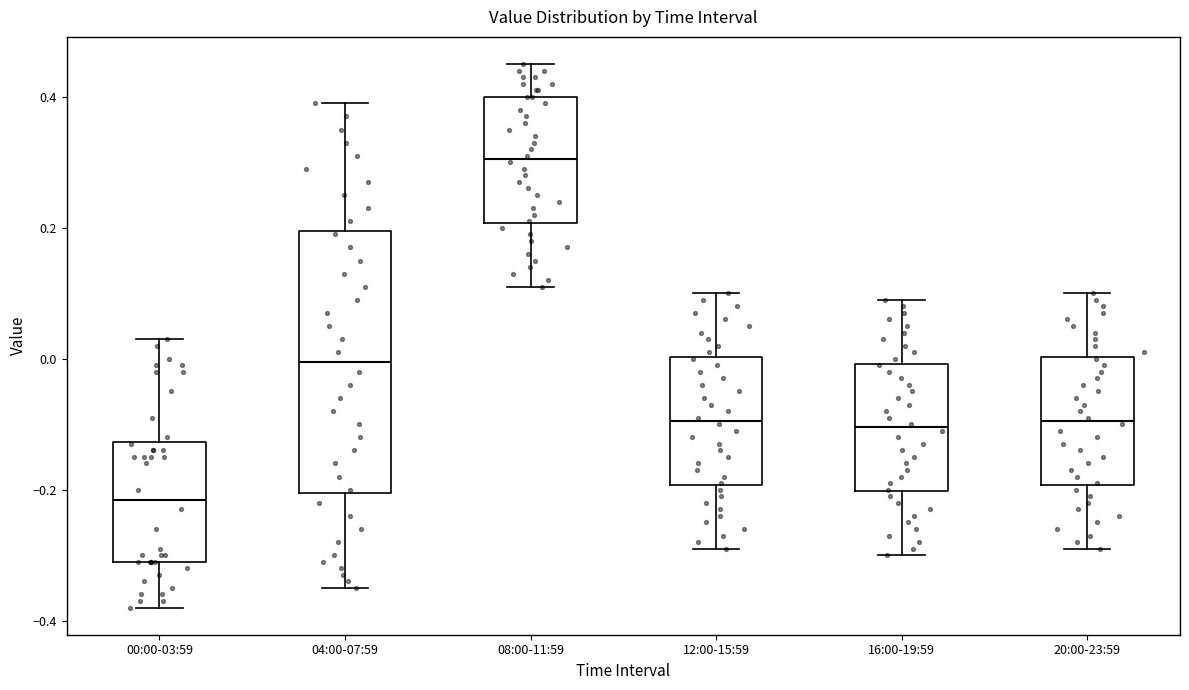

Which box has the highest median line?

08:00-11:59